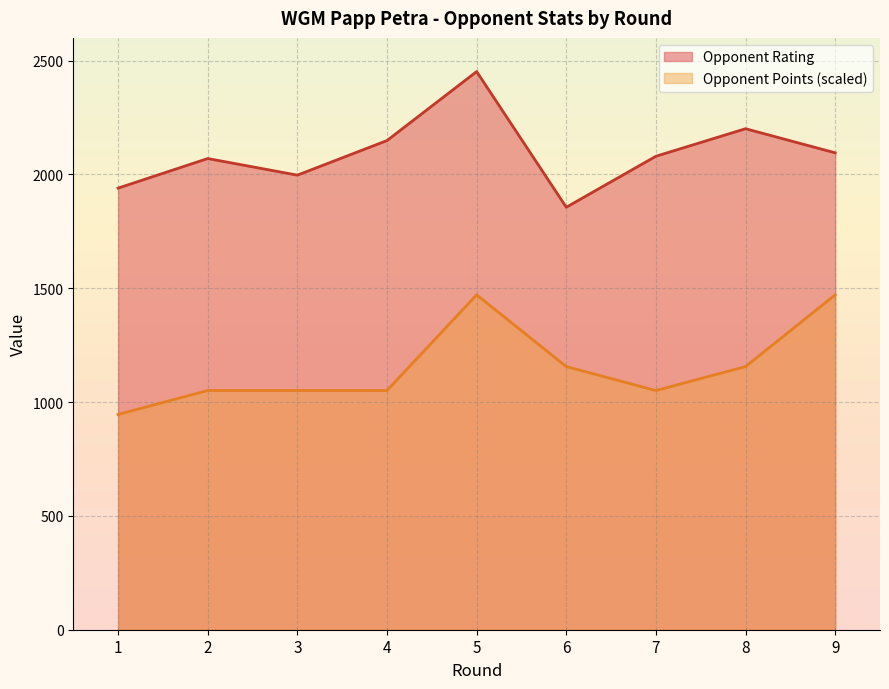

Which series has the largest total across all categories?

Opponent Rating